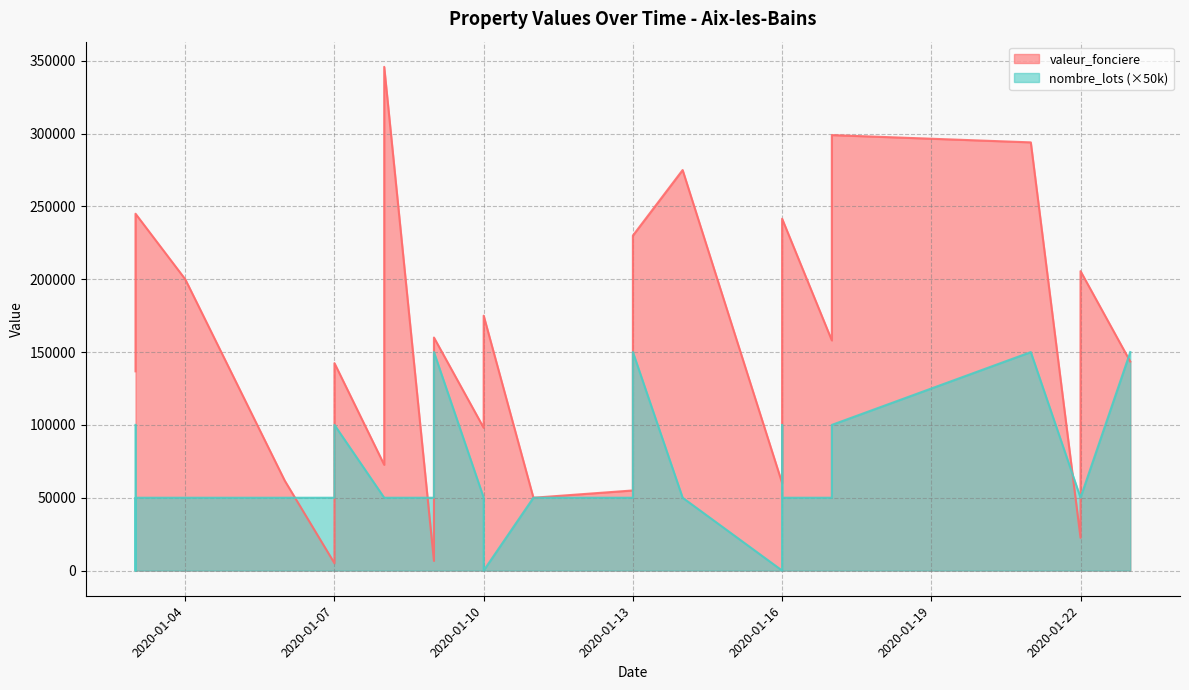

What is the label of the 30th point from the right?

2020-01-10